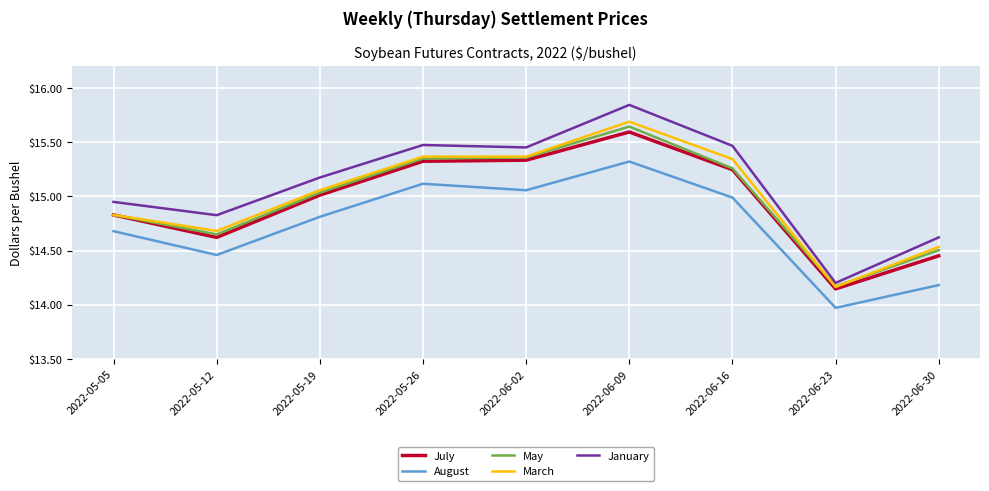

What are all the series names shown in the legend?

July, August, May, March, January